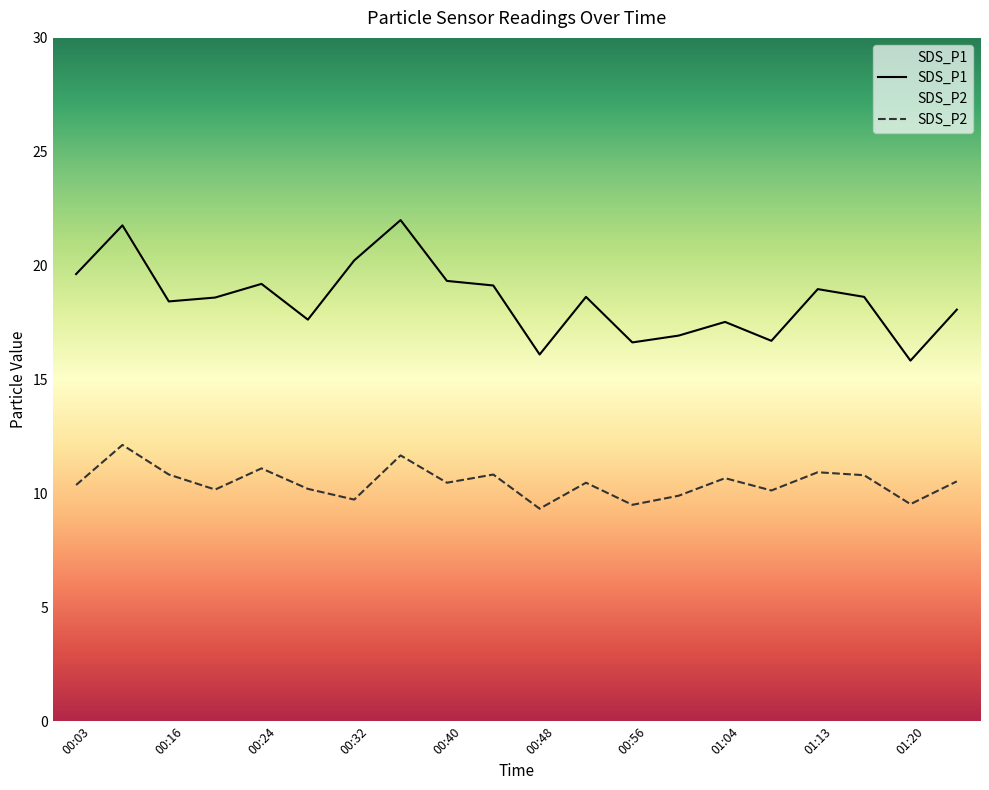

Reading left to right, transcribe all the data shown in this chart.

SDS_P1: 00:03=19.6	00:07=21.8	00:16=18.4	00:20=18.6	00:24=19.2	00:28=17.6	00:32=20.2	00:36=22.0	00:40=19.3	00:44=19.1	00:48=16.1	00:52=18.6	00:56=16.6	01:00=16.9	01:04=17.5	01:08=16.7	01:13=19.0	01:16=18.6	01:20=15.8	01:24=18.1
SDS_P2: 00:03=10.4	00:07=12.1	00:16=10.8	00:20=10.2	00:24=11.1	00:28=10.2	00:32=9.7	00:36=11.7	00:40=10.5	00:44=10.8	00:48=9.3	00:52=10.5	00:56=9.5	01:00=9.9	01:04=10.7	01:08=10.1	01:13=10.9	01:16=10.8	01:20=9.5	01:24=10.5